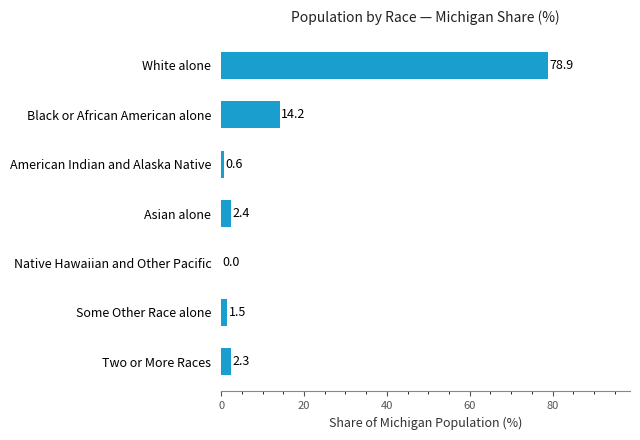

The value at Two or More Races is 2.3. True or false?

True